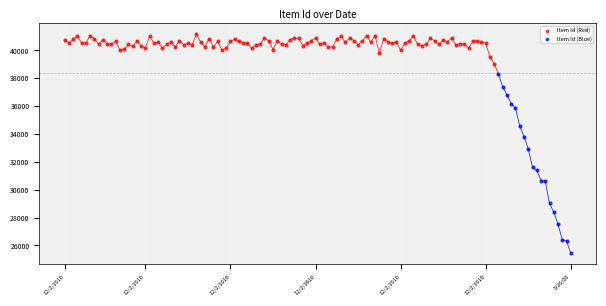

What are all the series names shown in the legend?

Item Id (Red), Item Id (Blue)